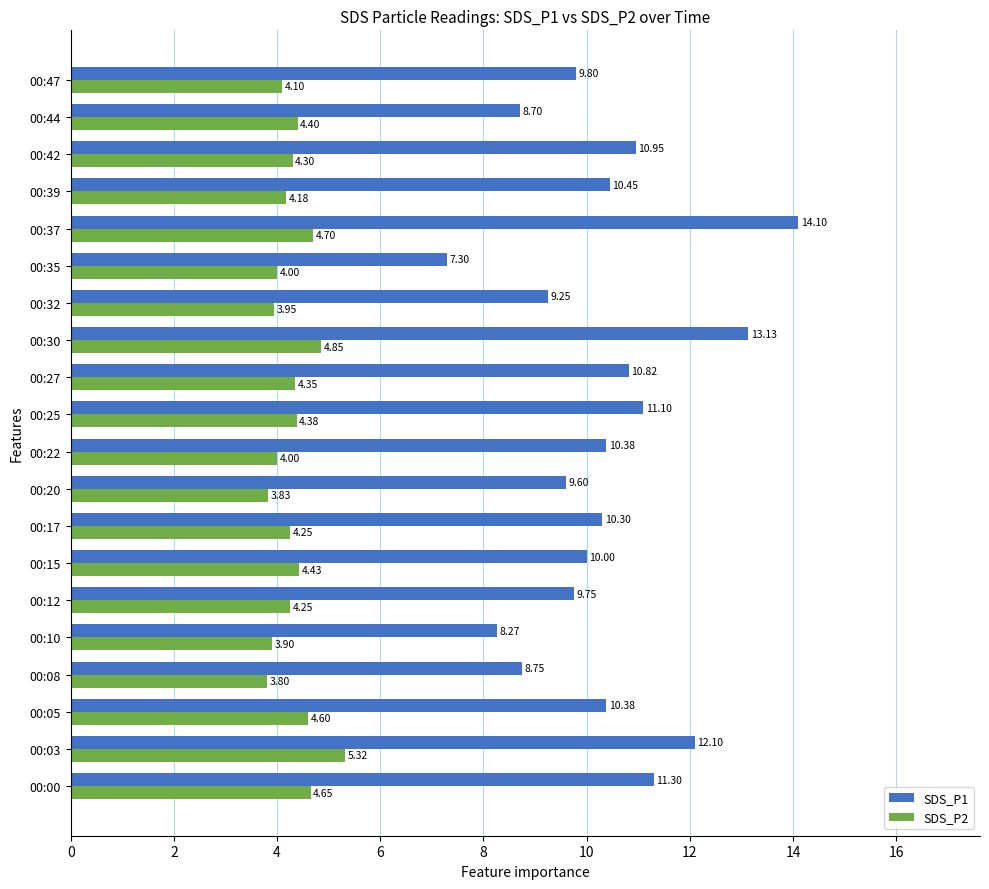

What is the difference between the SDS_P2 values at 00:30 and 00:25?

0.5